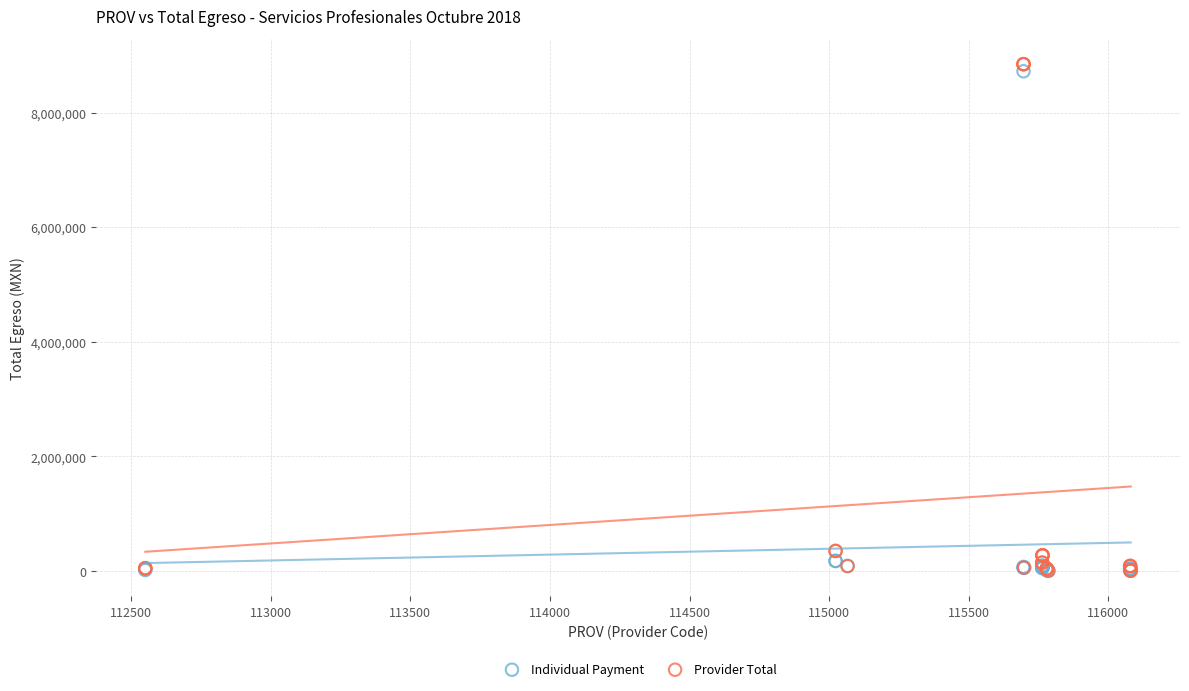

Which series contains the highest Y value?

Provider Total